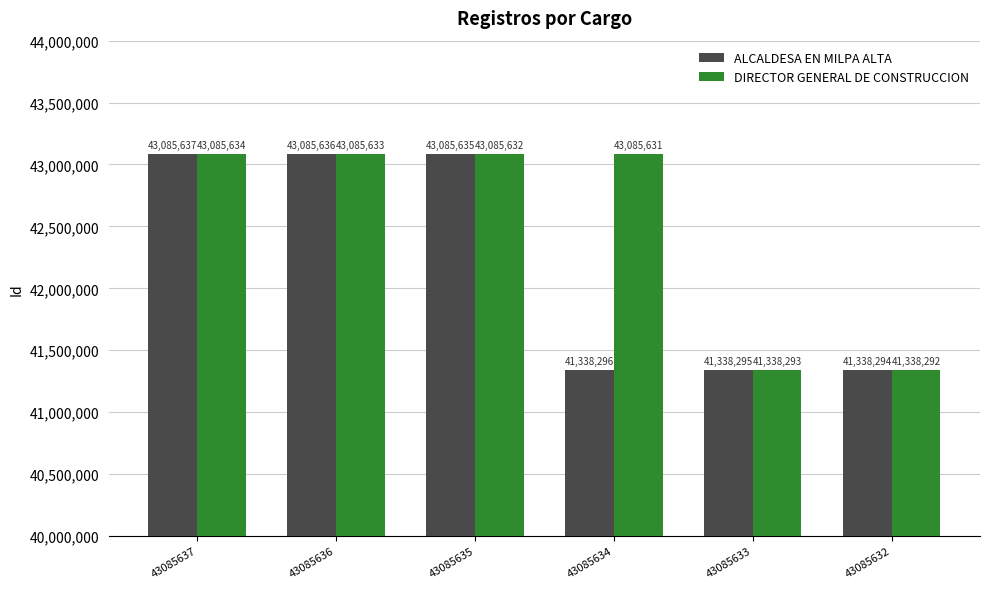

How many bars are there in total?

12